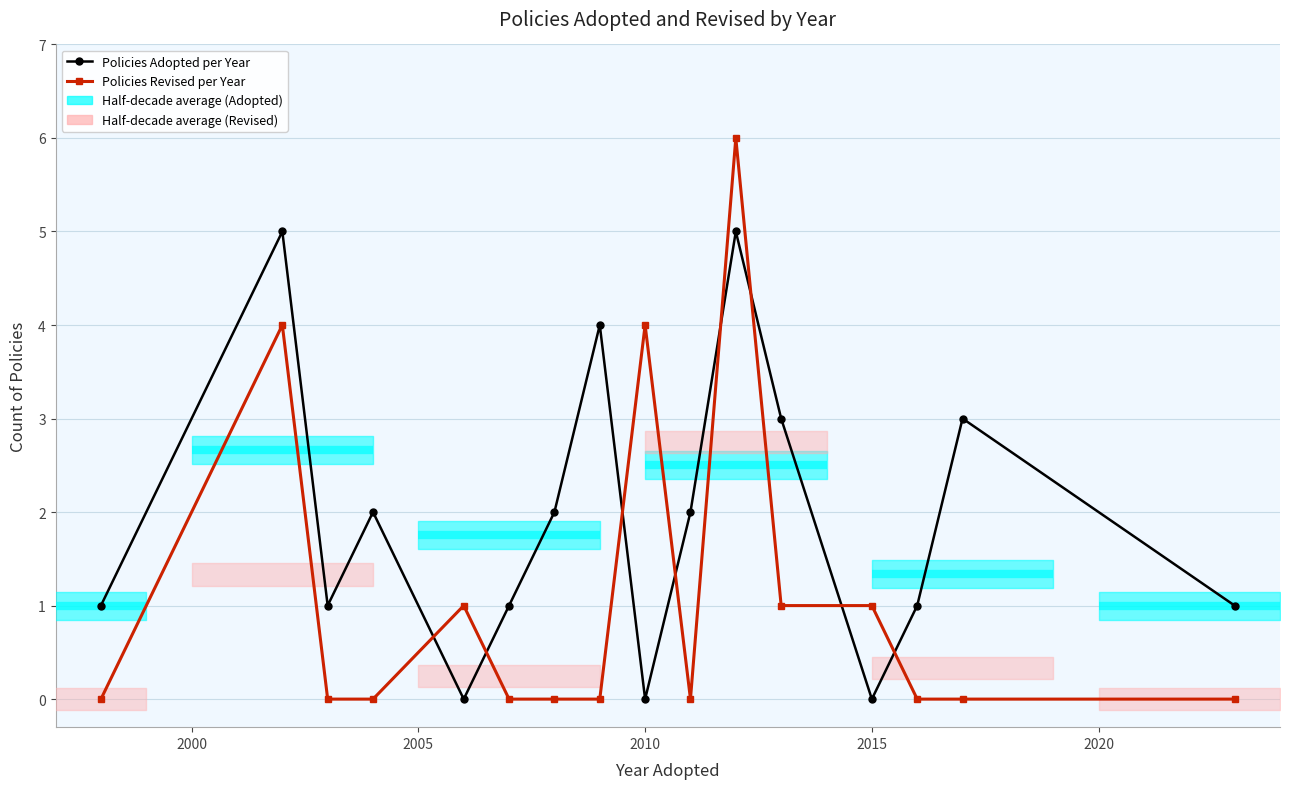

Which series ends up on top after the final intersection of Policies Revised per Year and Policies Adopted per Year?

Policies Adopted per Year